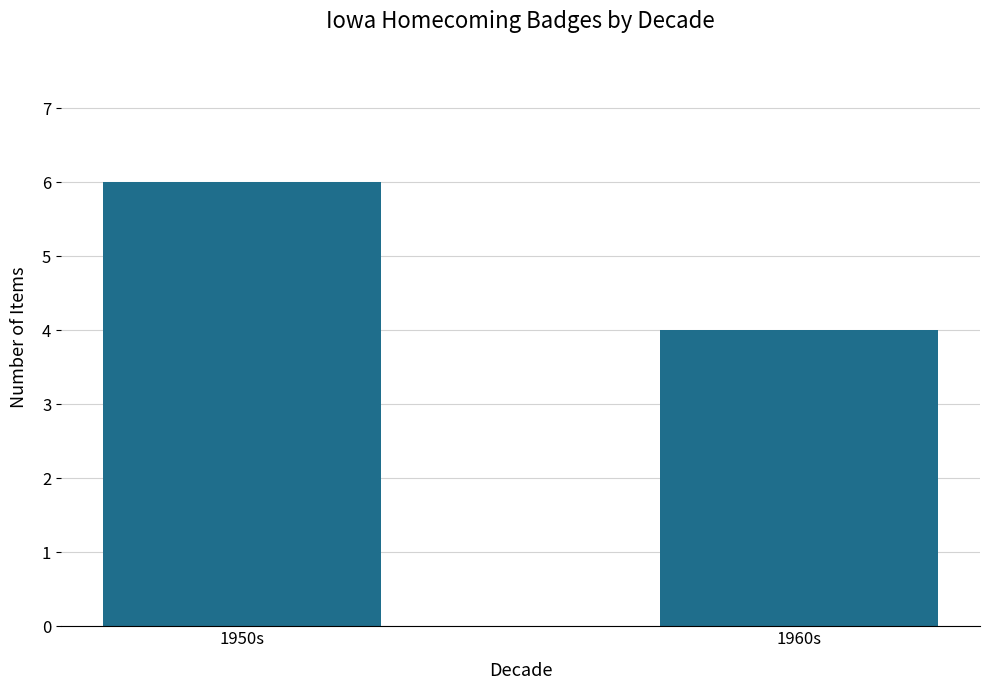

What position from the right is 1950s?

2